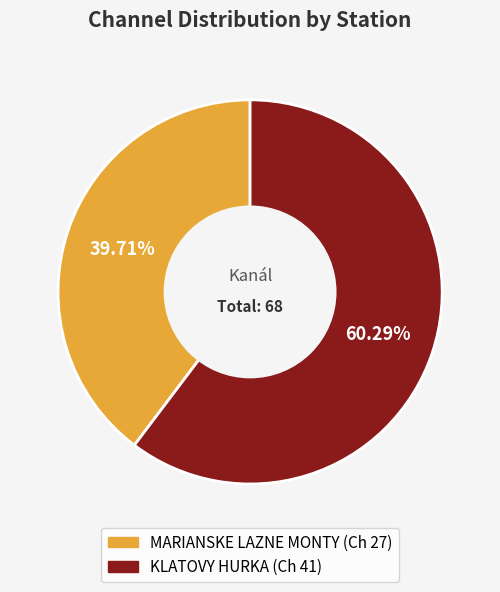

What percentage do MARIANSKE LAZNE MONTY and KLATOVY HURKA together represent?

100.0%